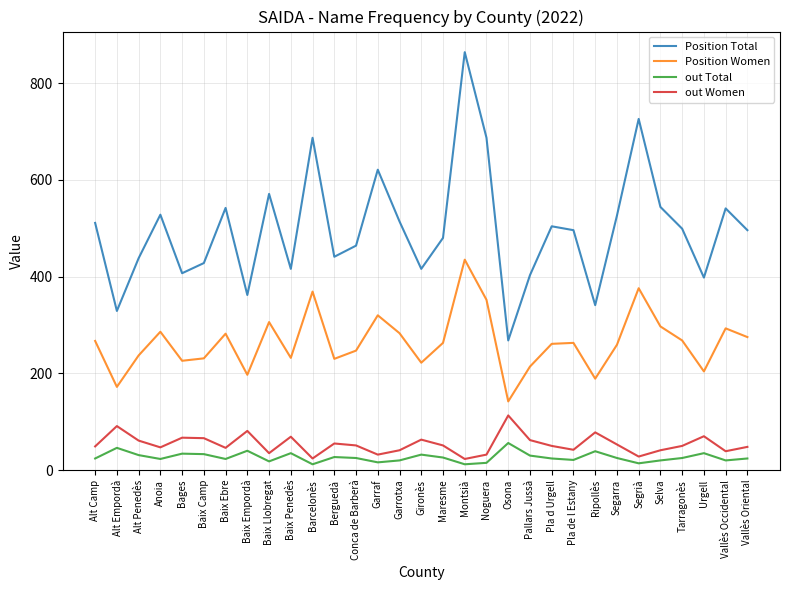

What position from the left is Baix Penedès?

10